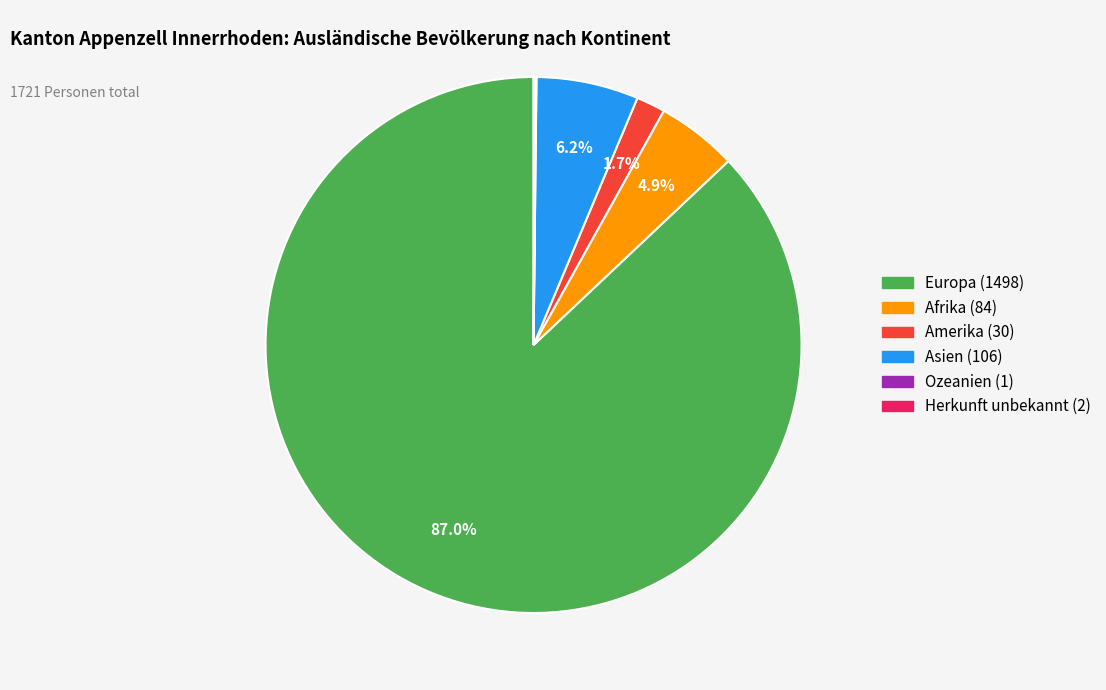

What is the ratio of the value at Amerika to the value at Asien?

0.3